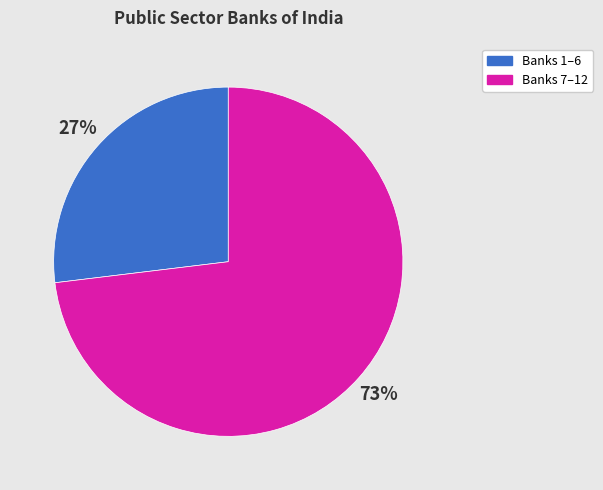

Is there any slice that represents more than half of the pie?

Yes